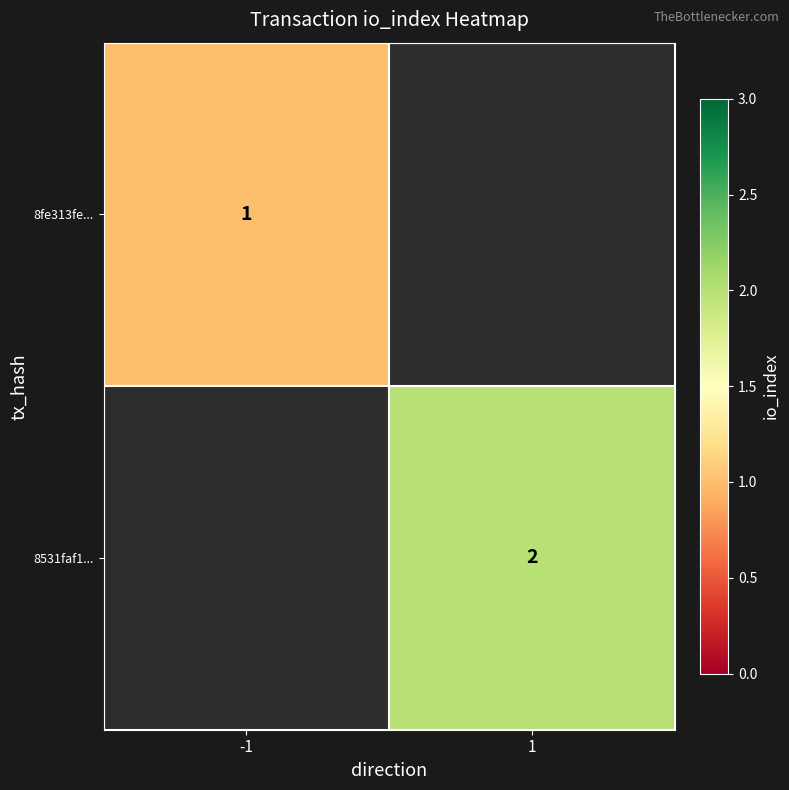

The value of 8fe313fe... at -1 is 0. True or false?

False